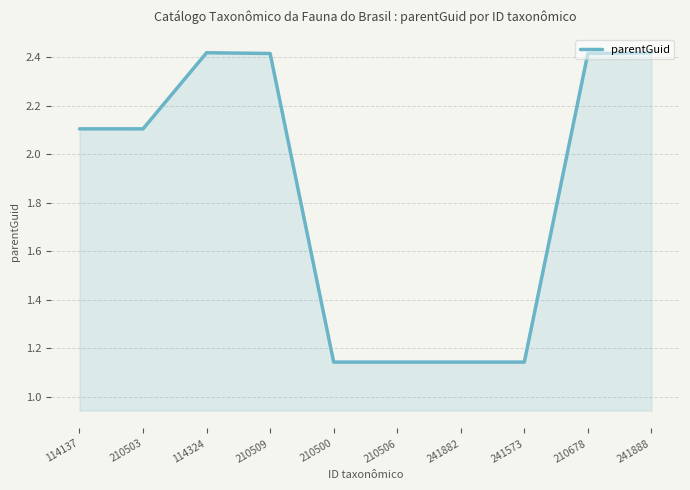

What is the difference between the maximum and minimum values?

1.3